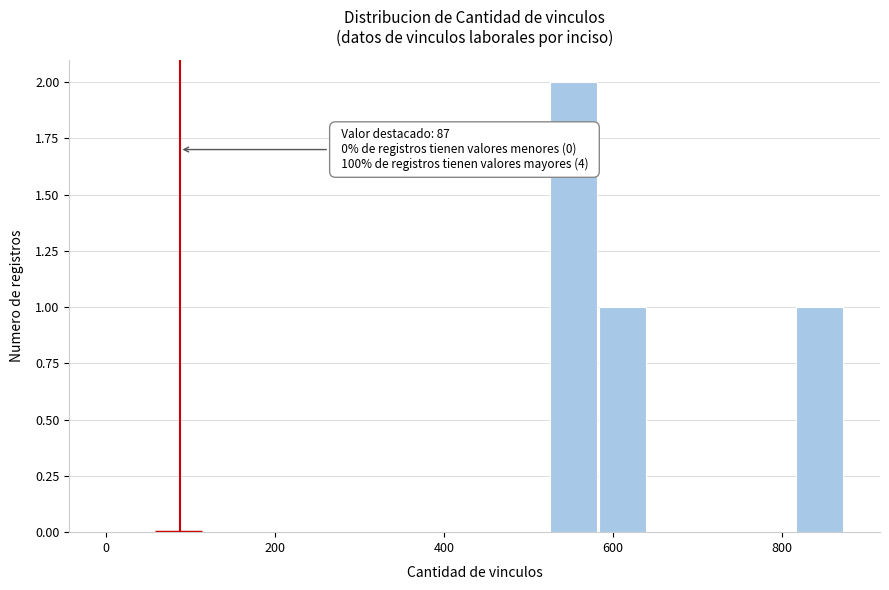

Read against the x-axis, roughly where is the centre of the tallest bar?

560